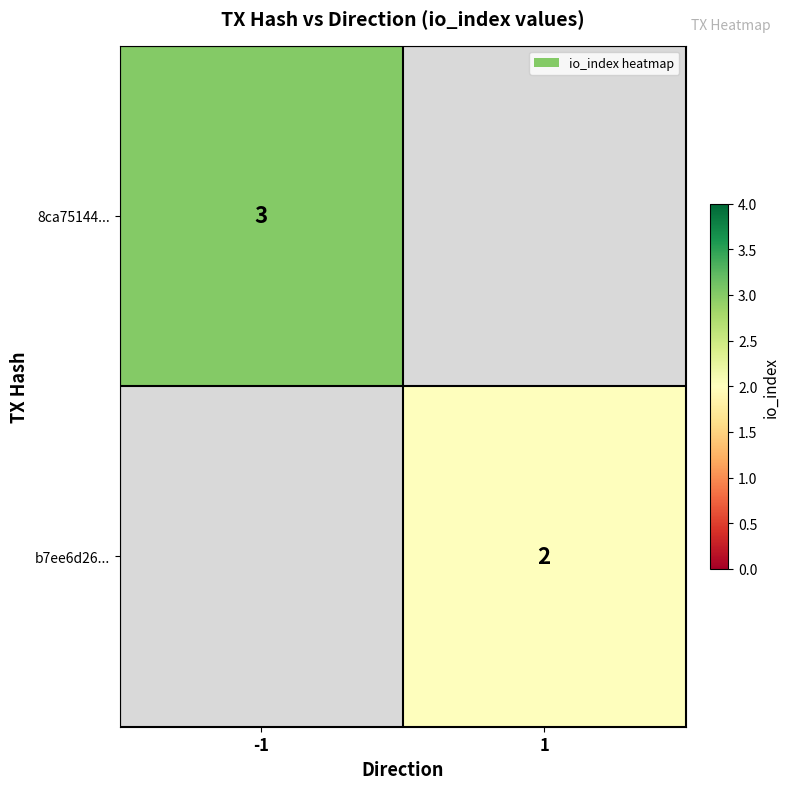

How many categories are shown in the chart?

2